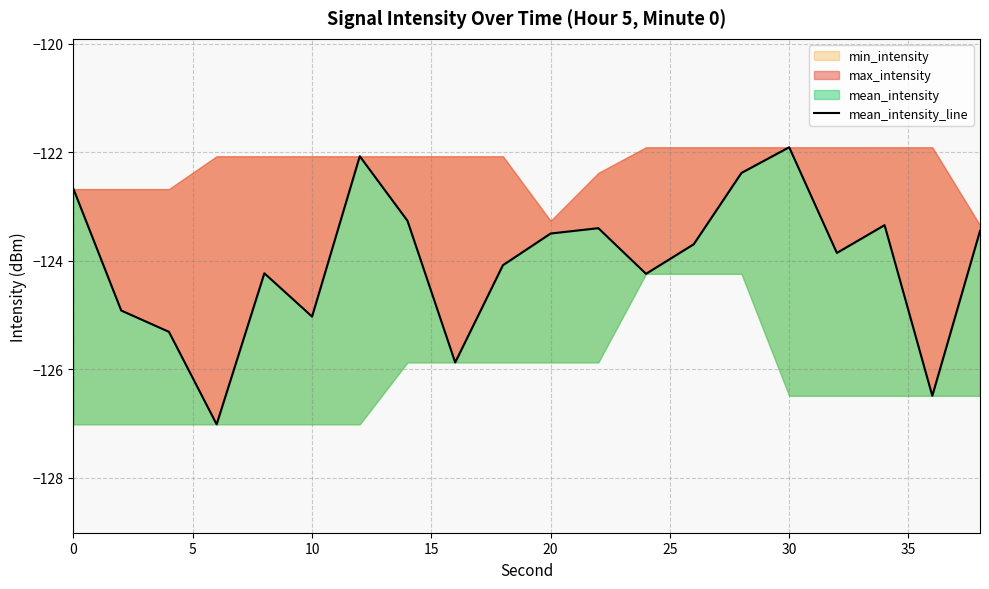

Between 20 and 5, which is larger?

20